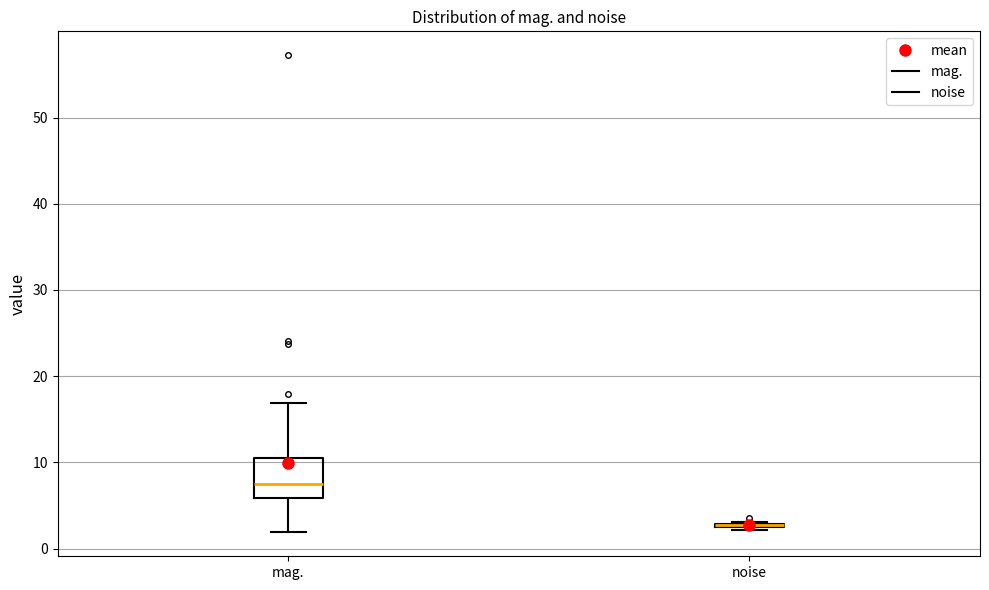

Which box is the tallest, from its lower edge to its upper edge?

mag.